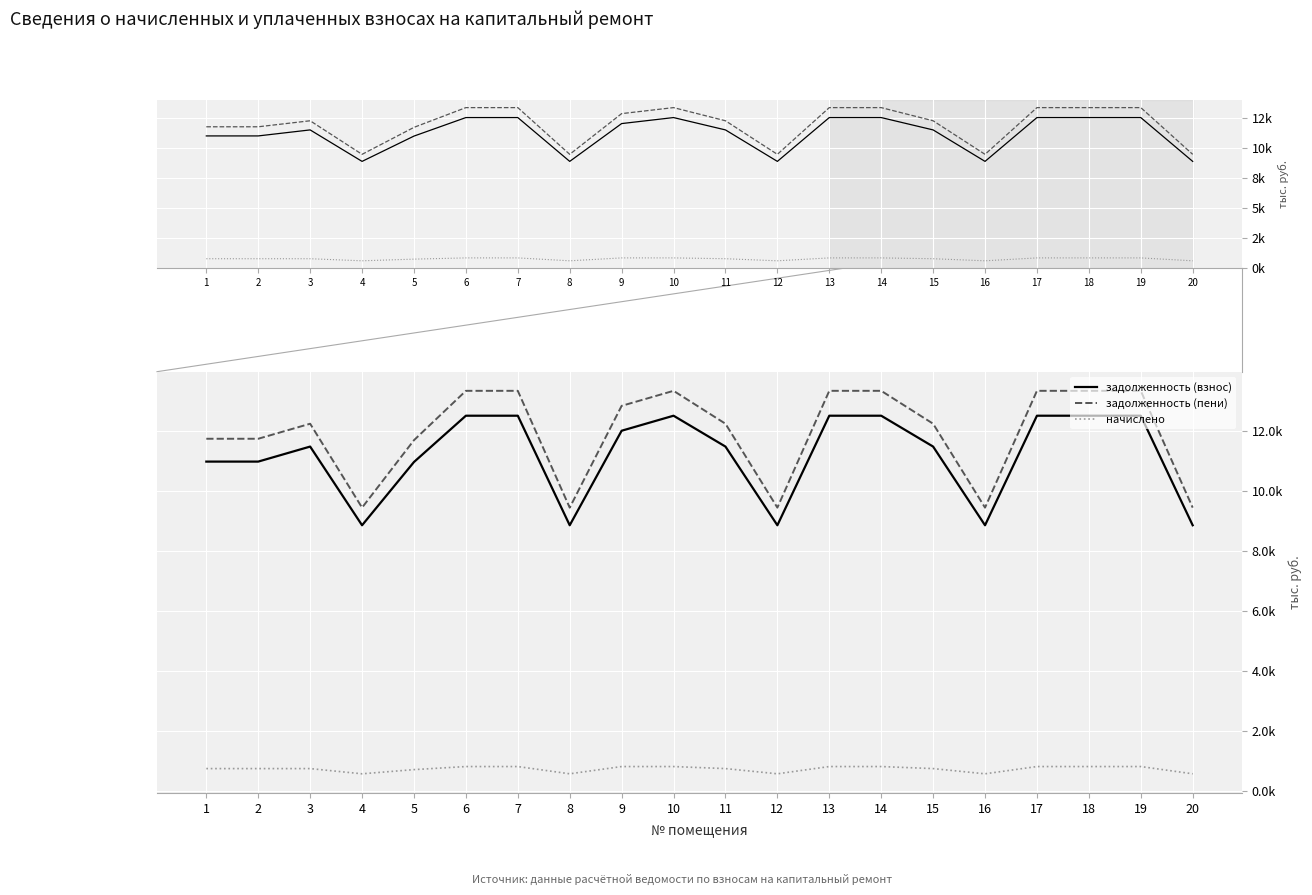

True or false: задолженность (взнос) has more than 0 interior local peaks.

True